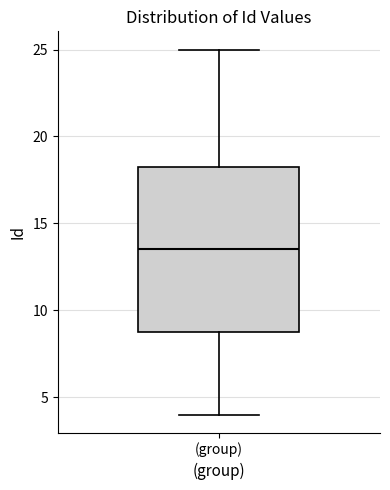

Transcribe this box plot: give where the median line is, the range the box spans, and where the two whiskers end, as read against the y-axis. The values are not printed on the chart, so give them approximately, as read against the axis.

median 13.5, box 9.0 to 18.5, whiskers 4.0 to 25.0